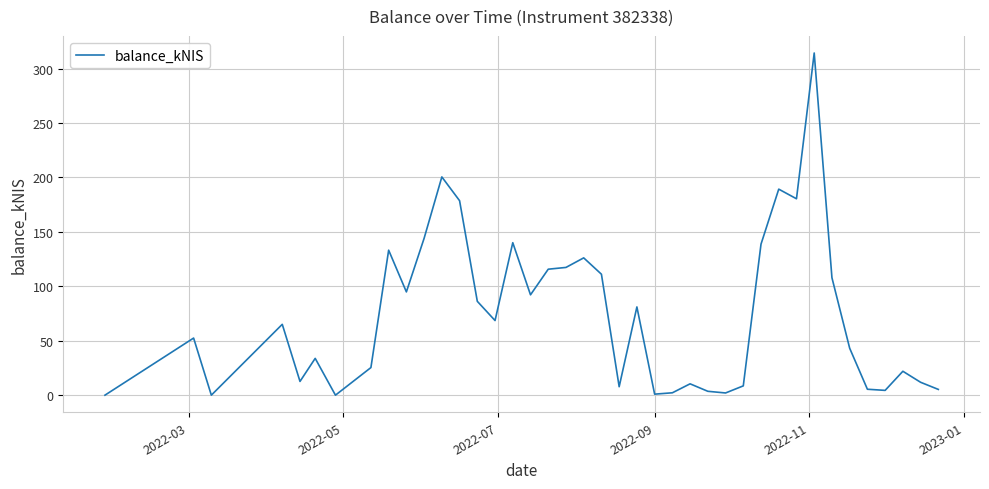

What is the sum of all values?

2937.2